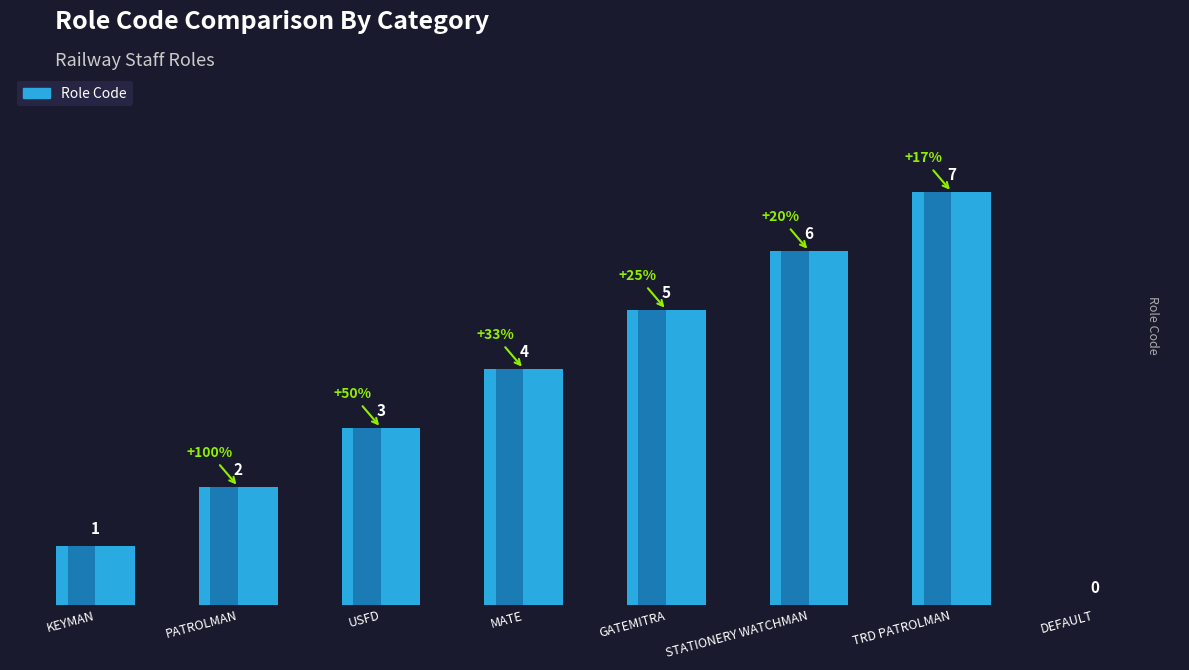

List the labels in order of value, smallest first.

DEFAULT, KEYMAN, PATROLMAN, USFD, MATE, GATEMITRA, STATIONERY WATCHMAN, TRD PATROLMAN